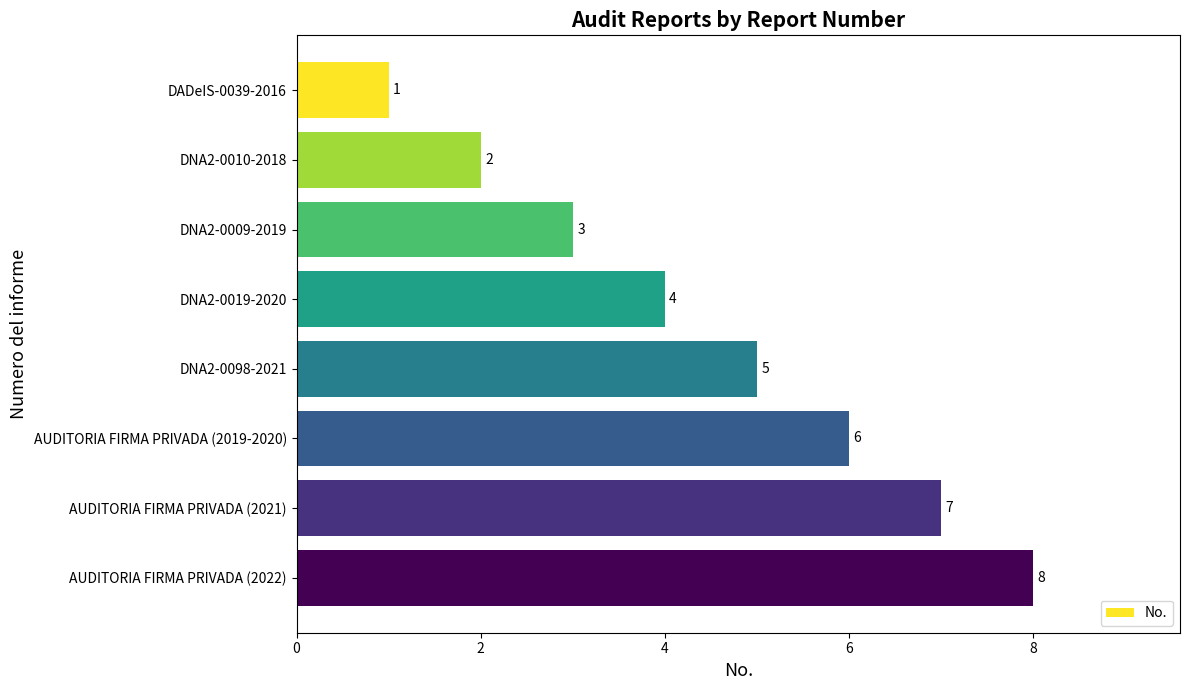

How many values are below 5?

4